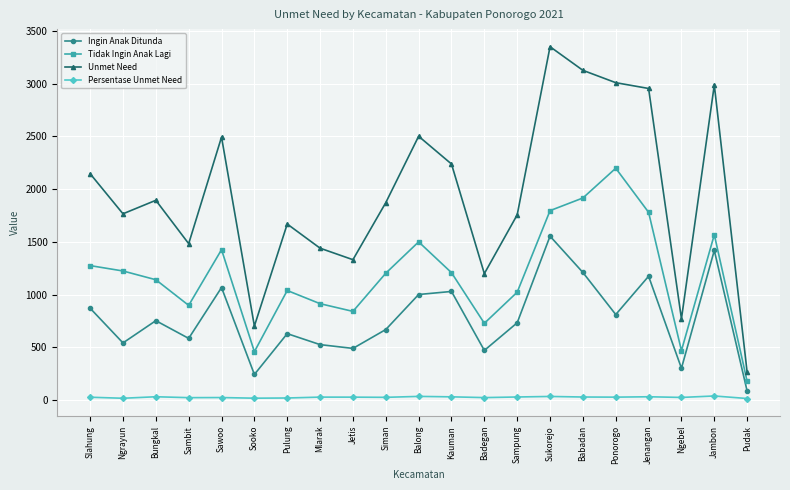

Where does the Persentase Unmet Need series first go above 28?

Bungkal